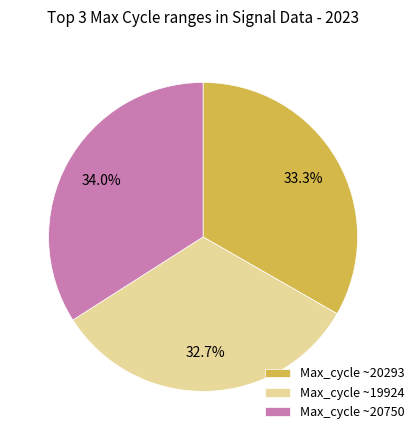

Which has a higher value, Max_cycle ~20750 or Max_cycle ~19924?

Max_cycle ~20750